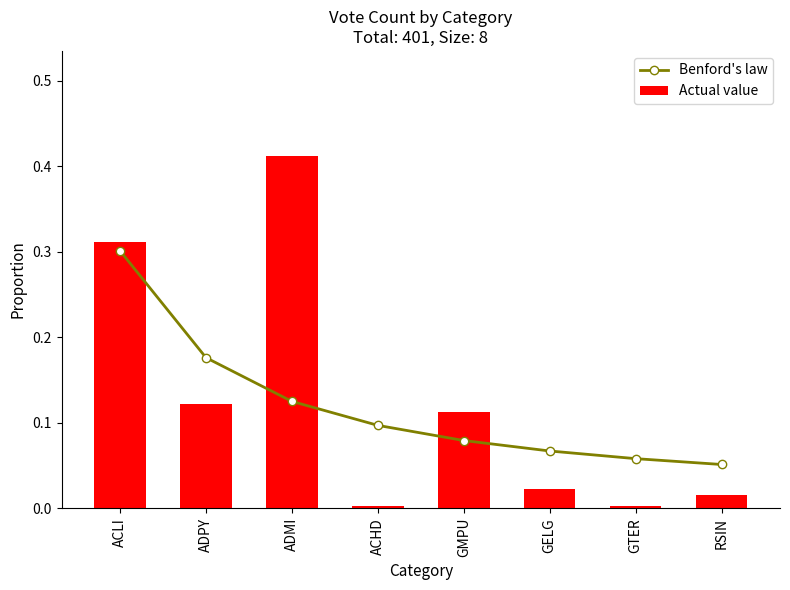

Is the value of Benford's law at ACHD greater than the value of Actual value at ADMI?

No